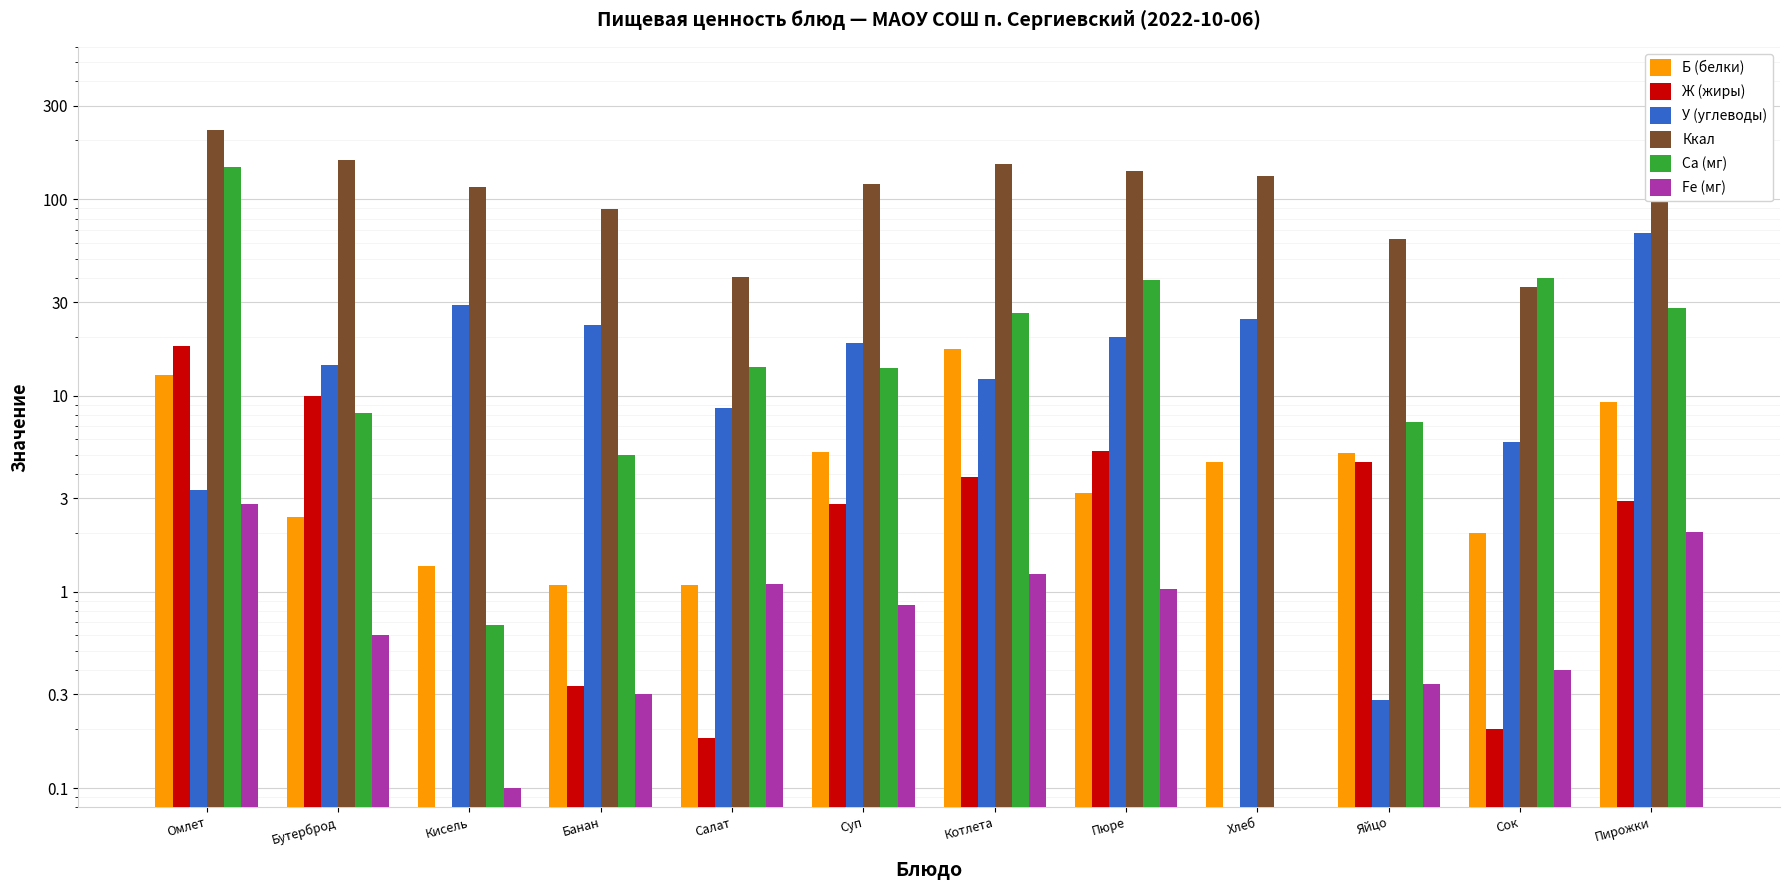

At which label does Ккал reach its minimum?

Сок